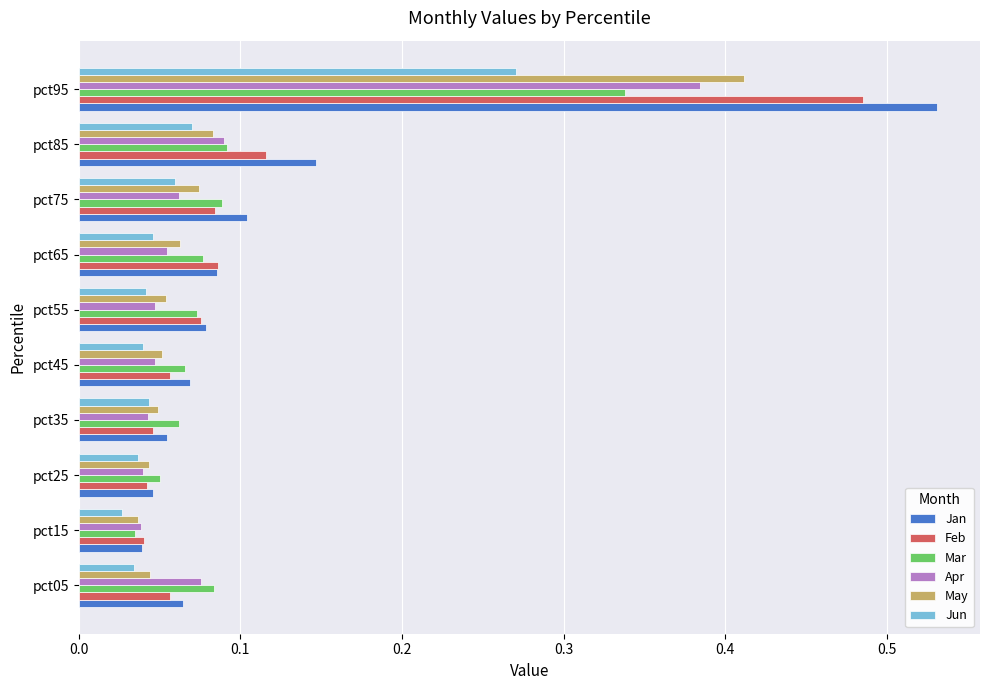

Between pct35 and pct85, which series saw the biggest shift?

Jan